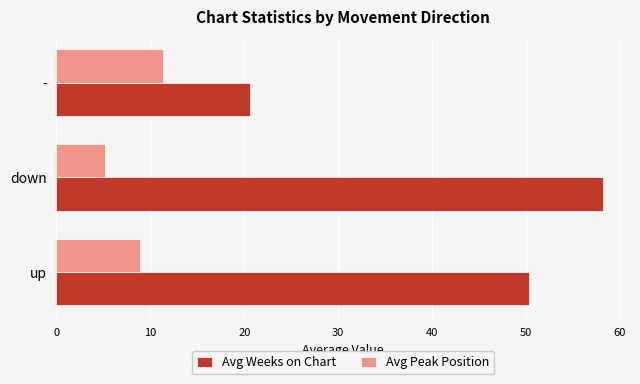

List the labels in order of Avg Peak Position value, smallest first.

down, up, -